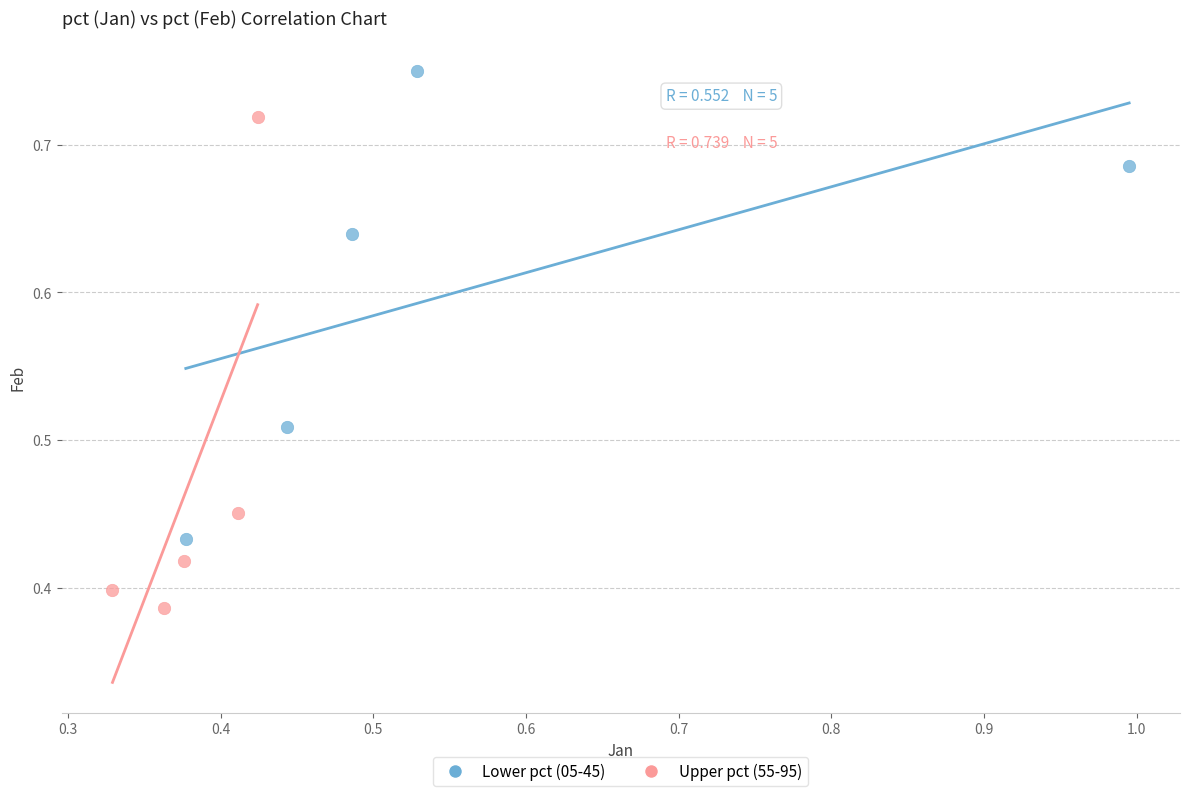

Which series contains the lowest Y value?

Upper pct (55-95)